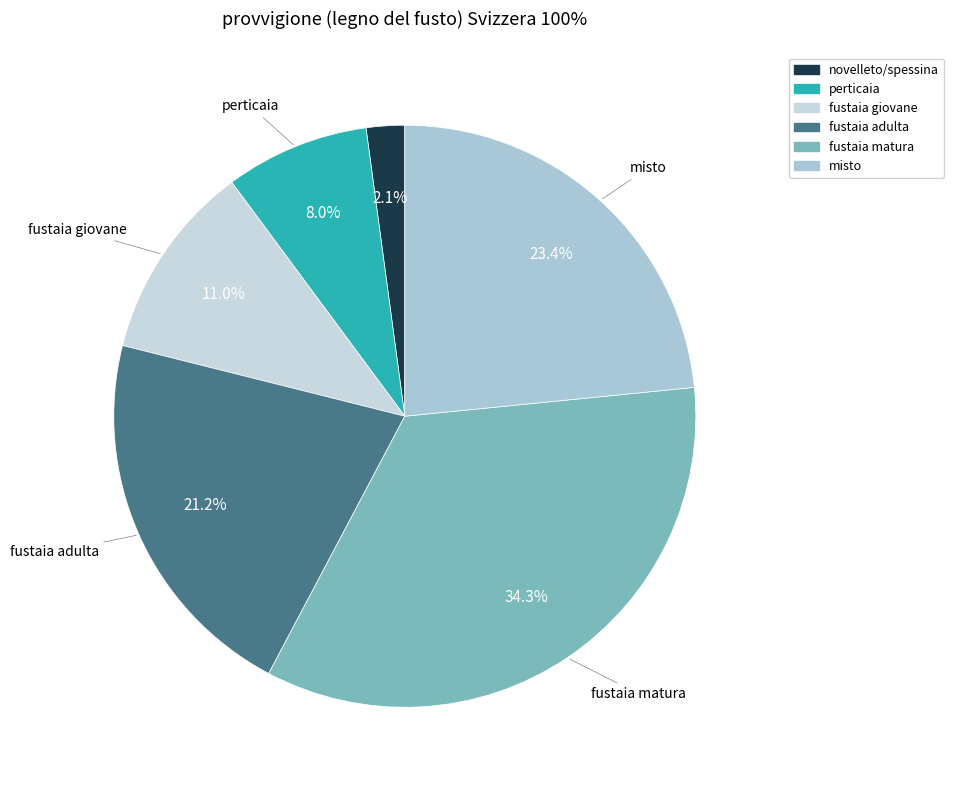

Which slice is the smallest?

novelleto/spessina